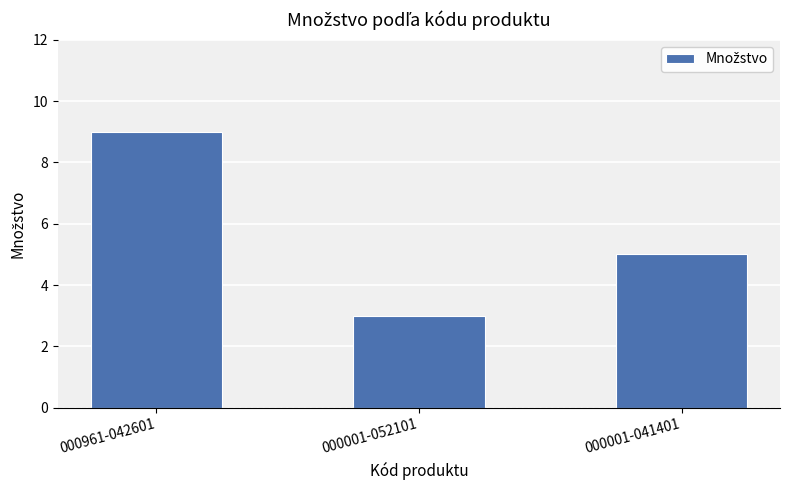

Reading left to right, list all the values displayed in this chart.

9	3	5